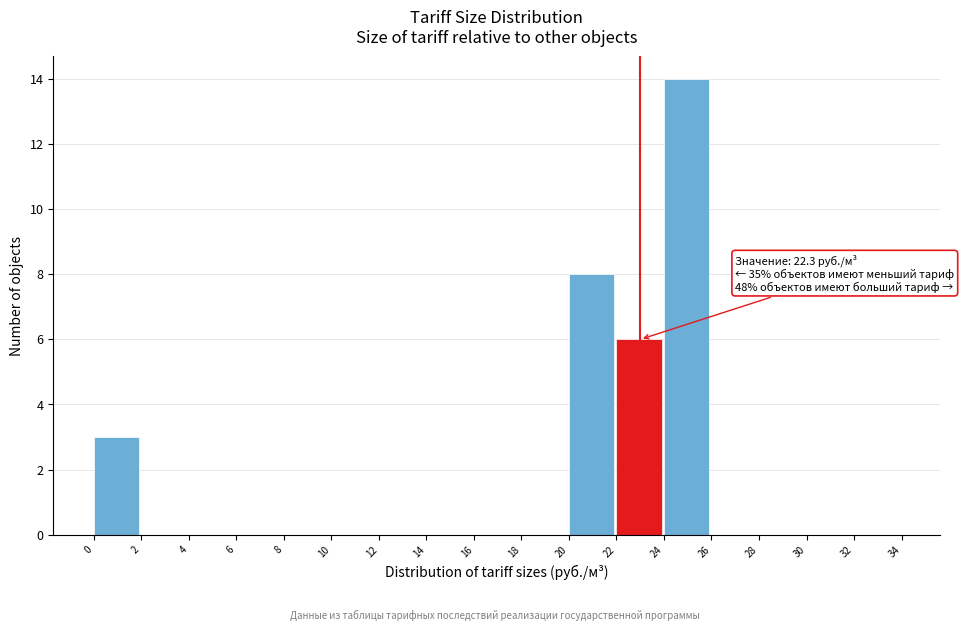

Over which range of the x-axis is the bar tallest?

24 to 26